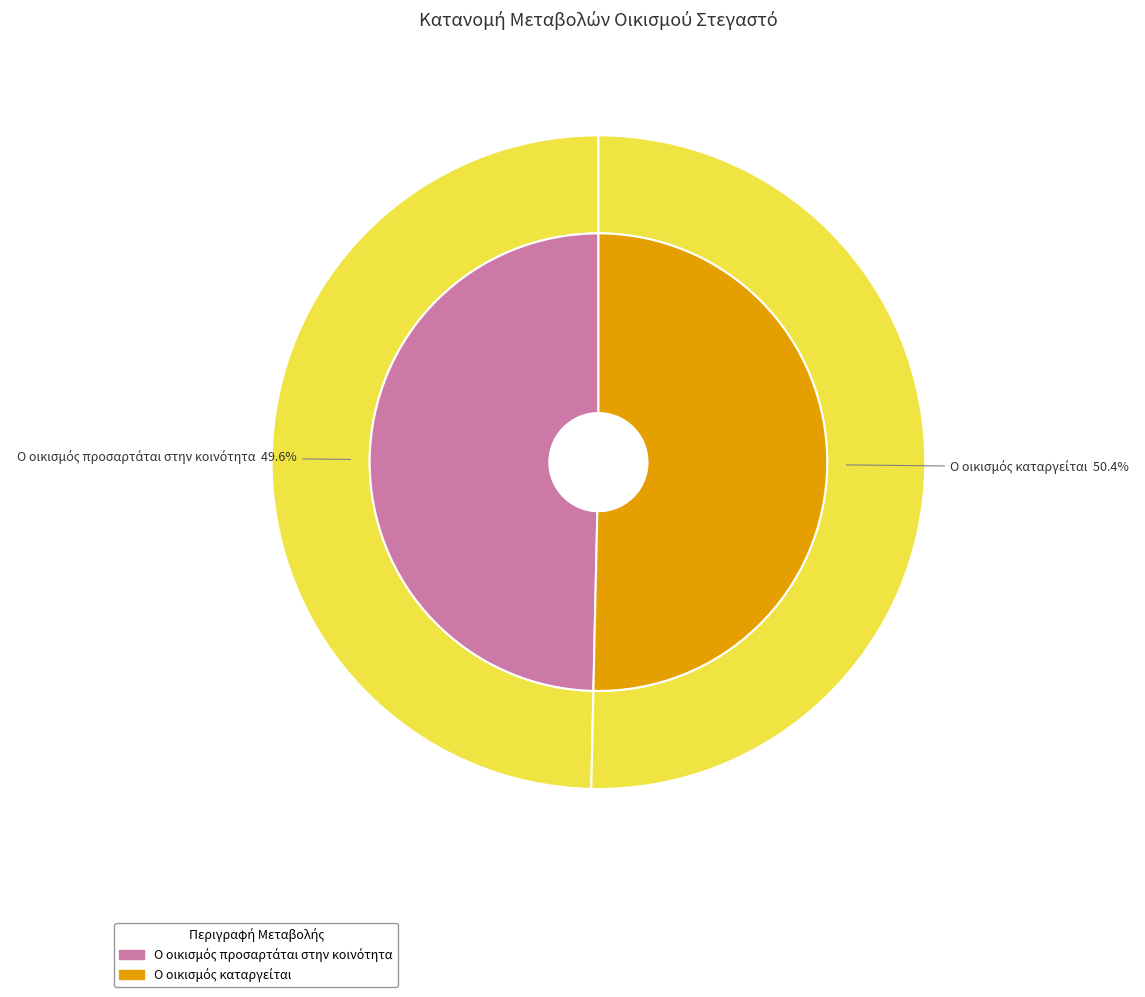

What percentage is the Ο οικισμός καταργείται slice, to the nearest percent?

50%